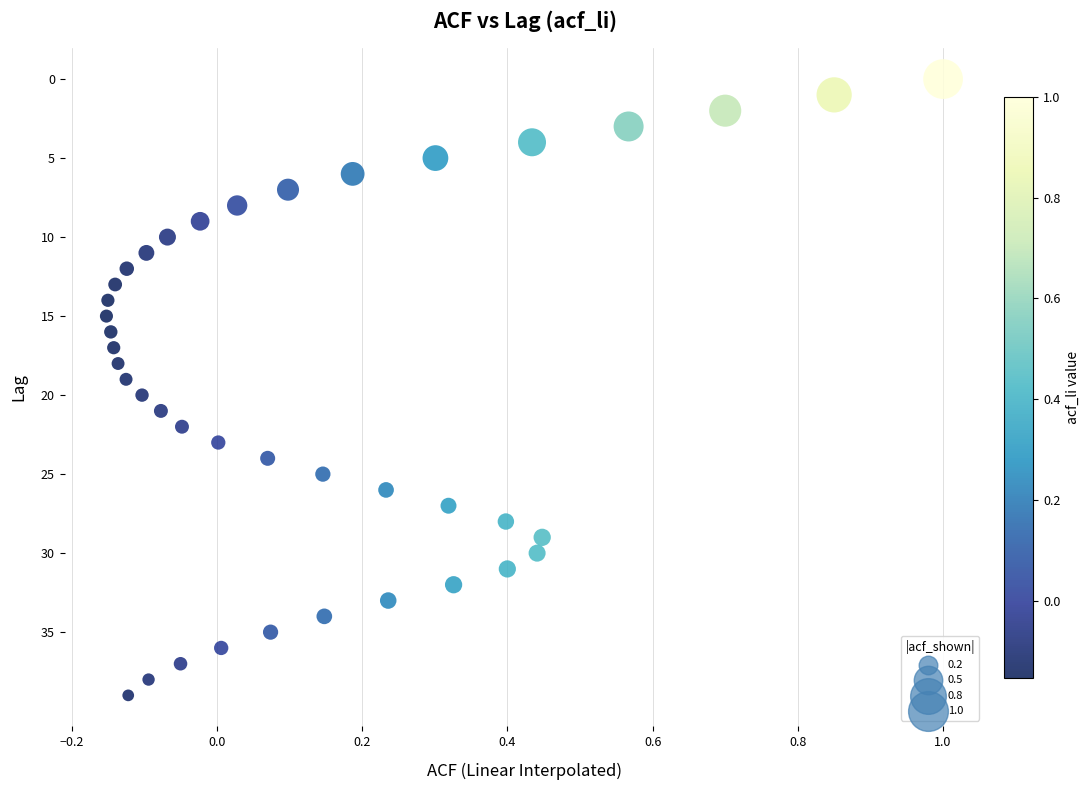

What is the range of Y values (max minus min)?

39